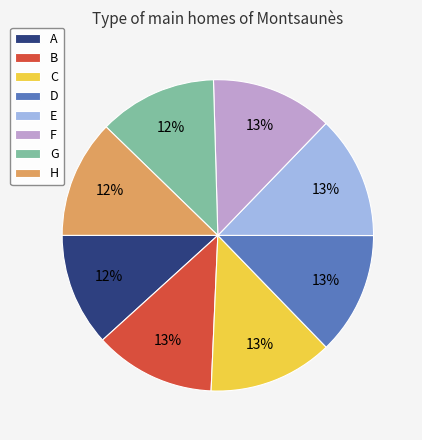

Between C and A, which is larger?

C